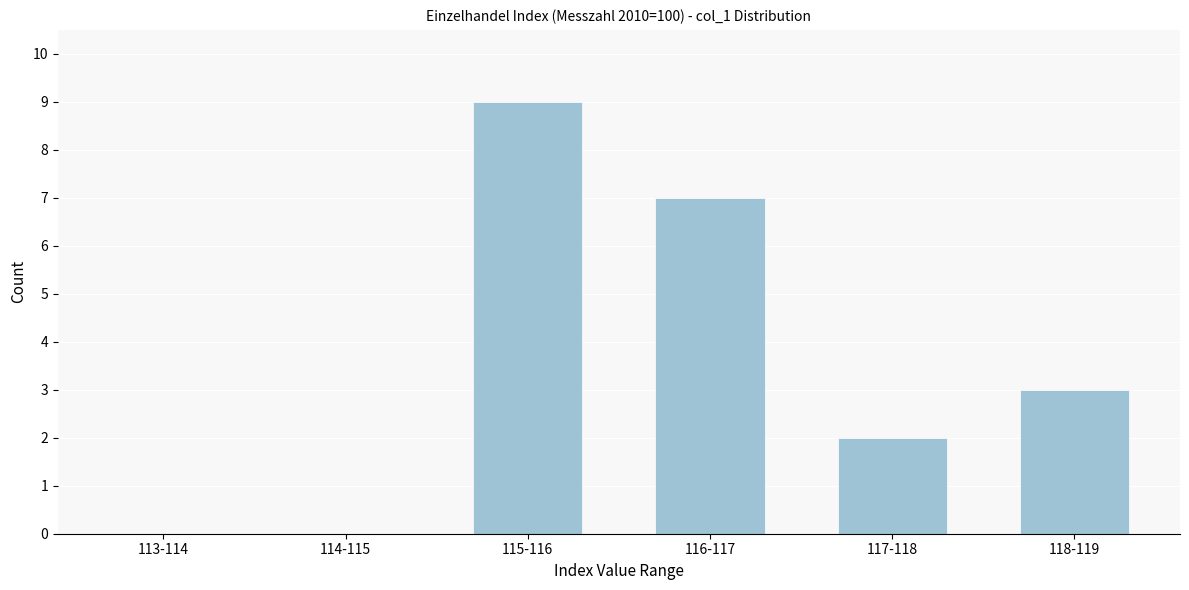

Reading left to right, list all the values displayed in this chart.

113-114=0	114-115=0	115-116=9	116-117=7	117-118=2	118-119=3